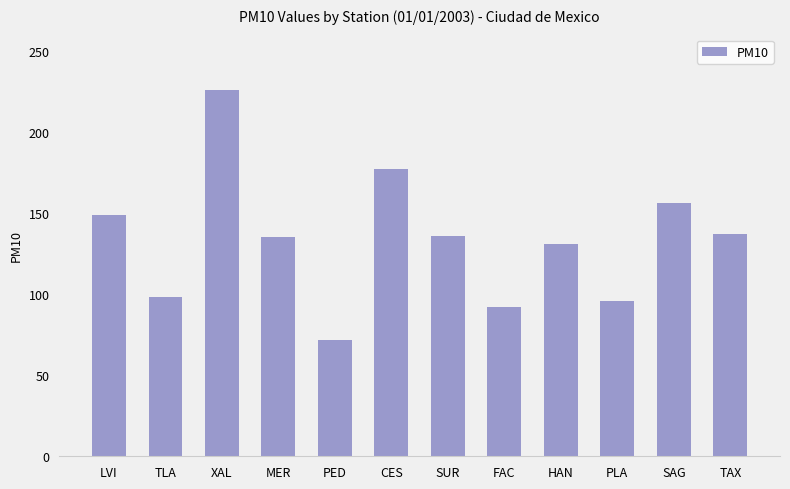

The chart shows a value of 149 at LVI. True or false?

True